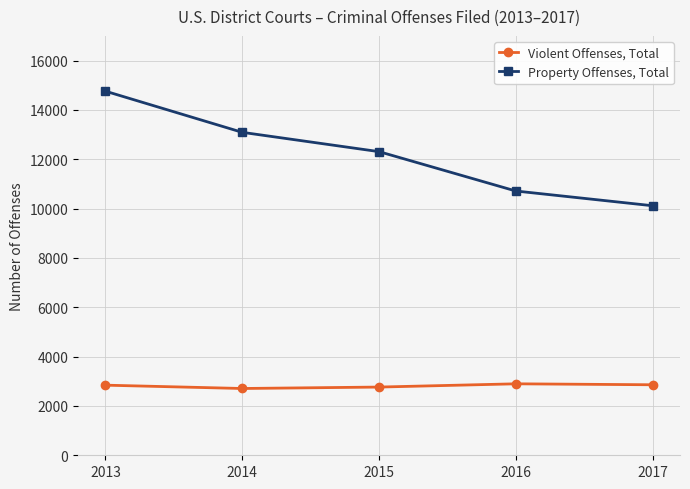

Does the chart display data point markers on the line(s)?

Yes